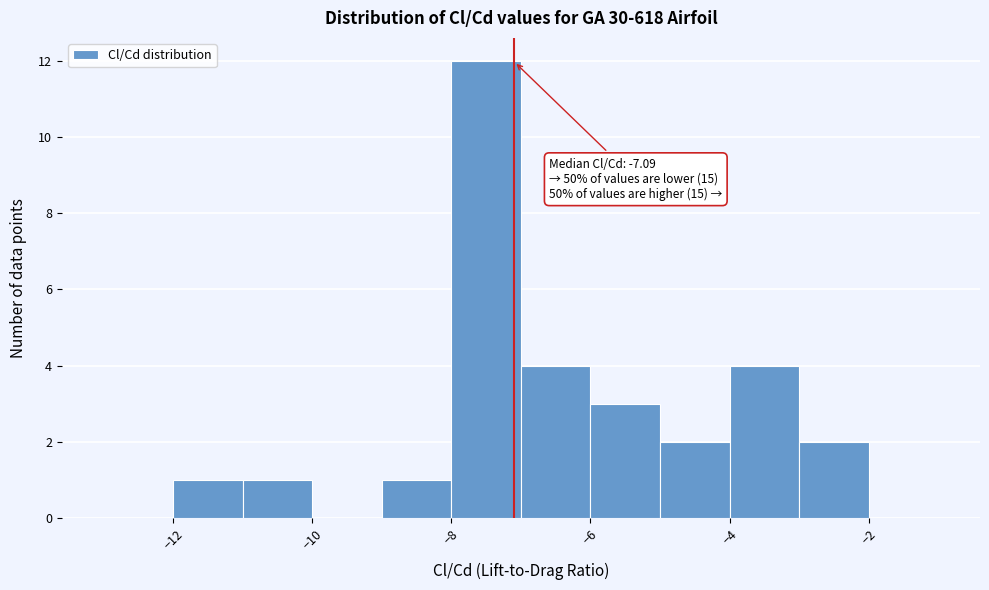

Over which range of the x-axis is the bar tallest?

-8 to -7